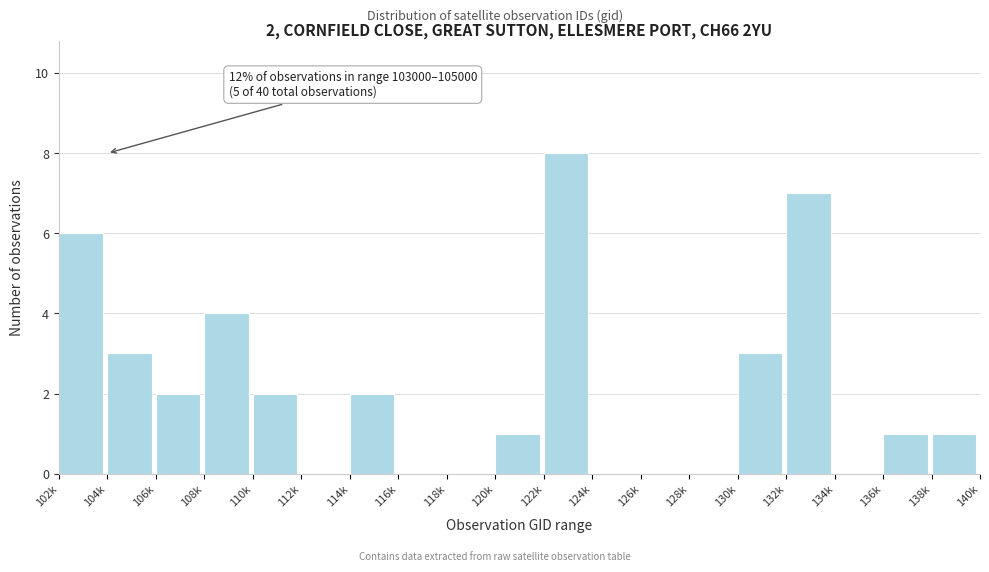

Reading left to right, transcribe all the data shown in this chart.

102k=6	104k=3	106k=2	108k=4	110k=2	112k=0	114k=2	116k=0	118k=0	120k=1	122k=8	124k=0	126k=0	128k=0	130k=3	132k=7	134k=0	136k=1	138k=1